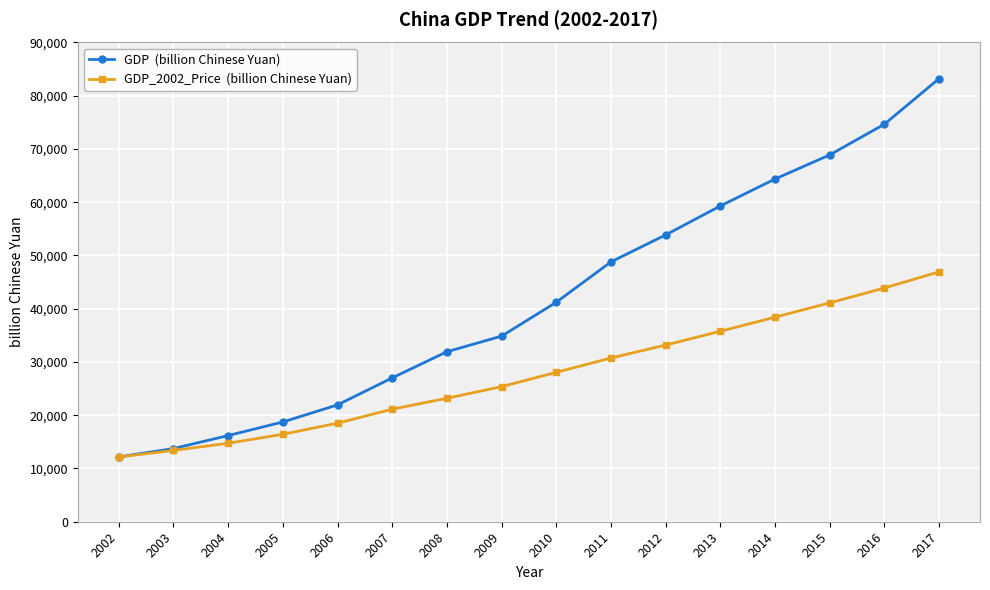

At which category is the sum across all series the highest?

2017